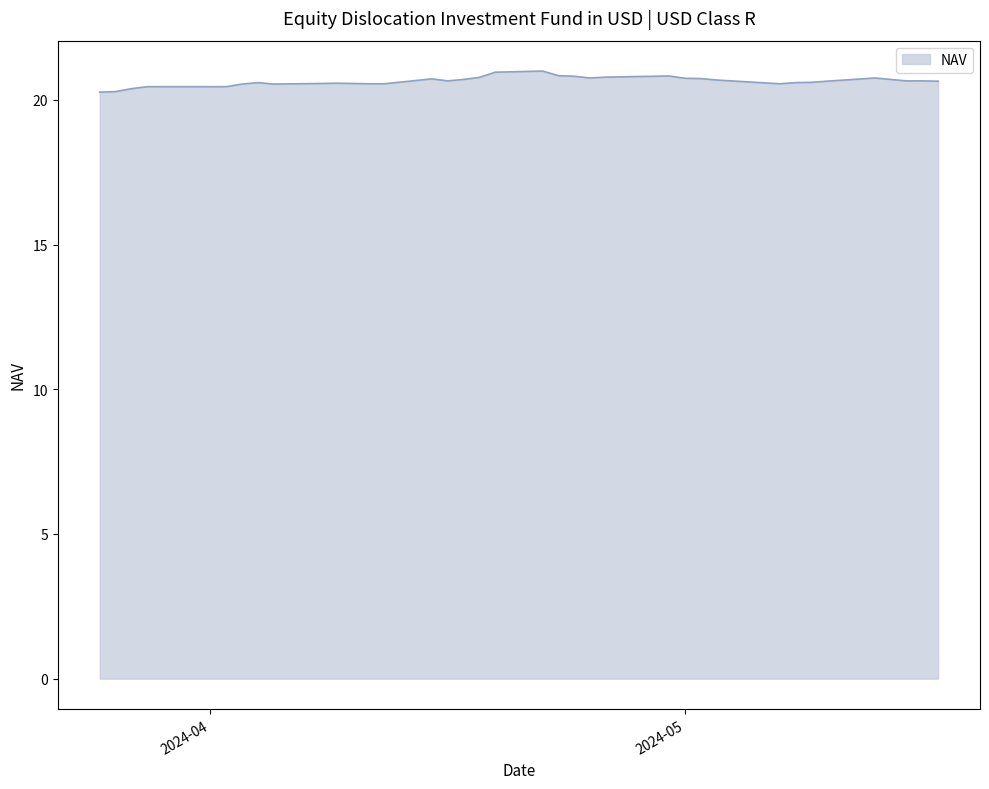

What is the difference between the maximum and second lowest values?

0.7